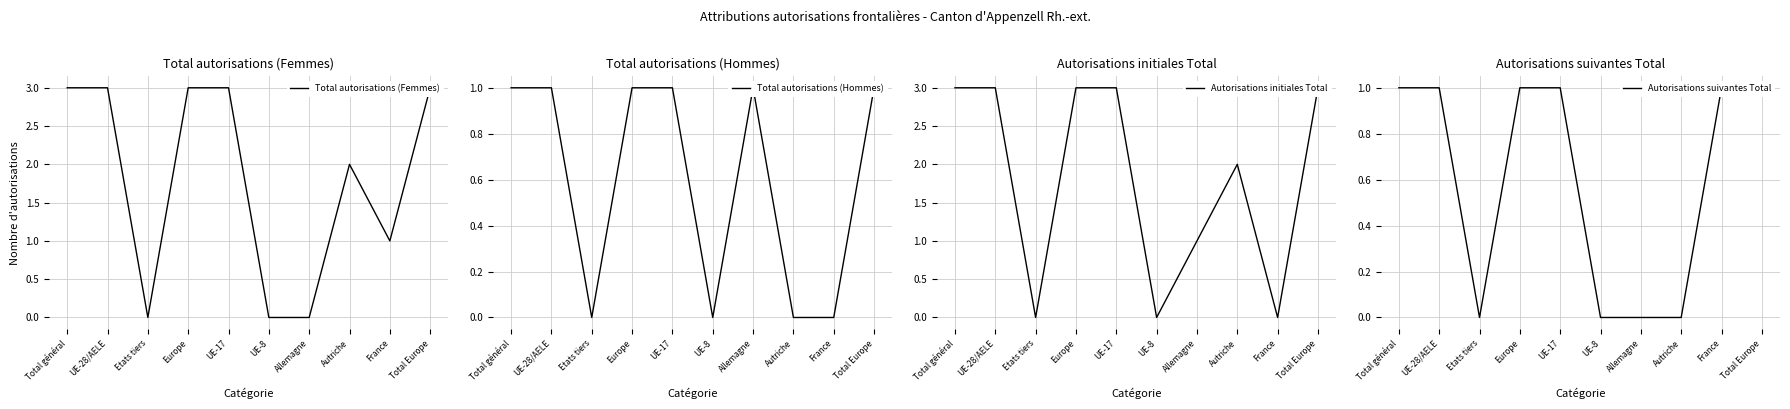

Reading left to right, what are all the values shown in this chart?

Total autorisations (Femmes): 3	3	0	3	3	0	0	2	1	3
Total autorisations (Hommes): 1	1	0	1	1	0	1	0	0	1
Autorisations initiales Total: 3	3	0	3	3	0	1	2	0	3
Autorisations suivantes Total: 1	1	0	1	1	0	0	0	1	1